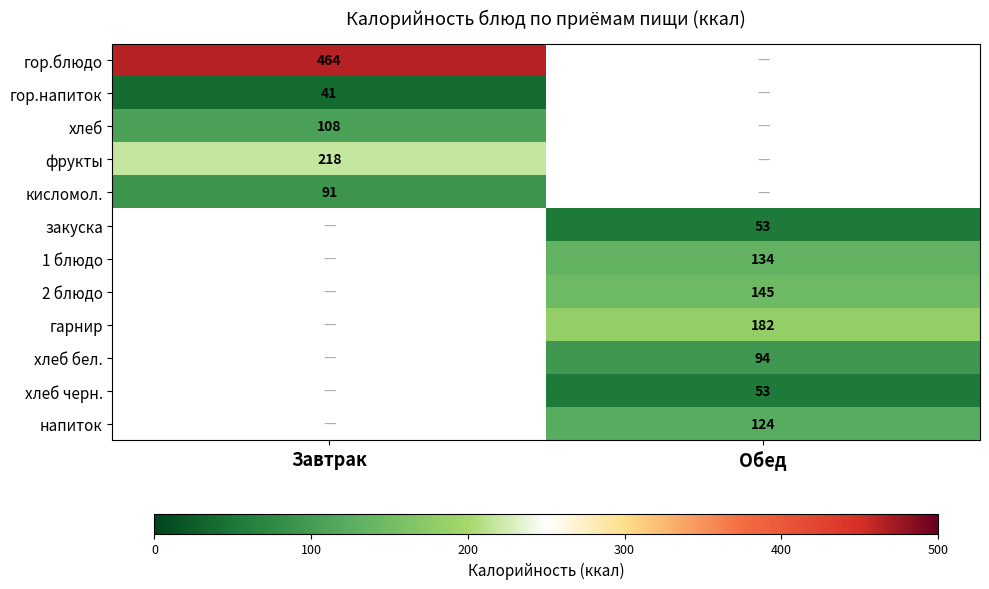

Is it true that гарнир equals 182 at Обед?

True